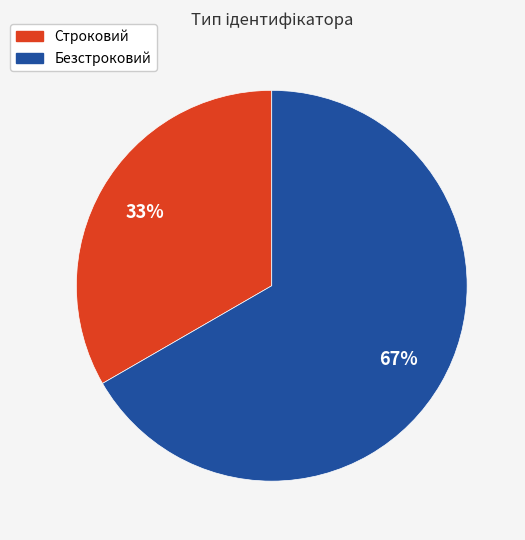

To the nearest percent, what is the average slice percentage?

50%